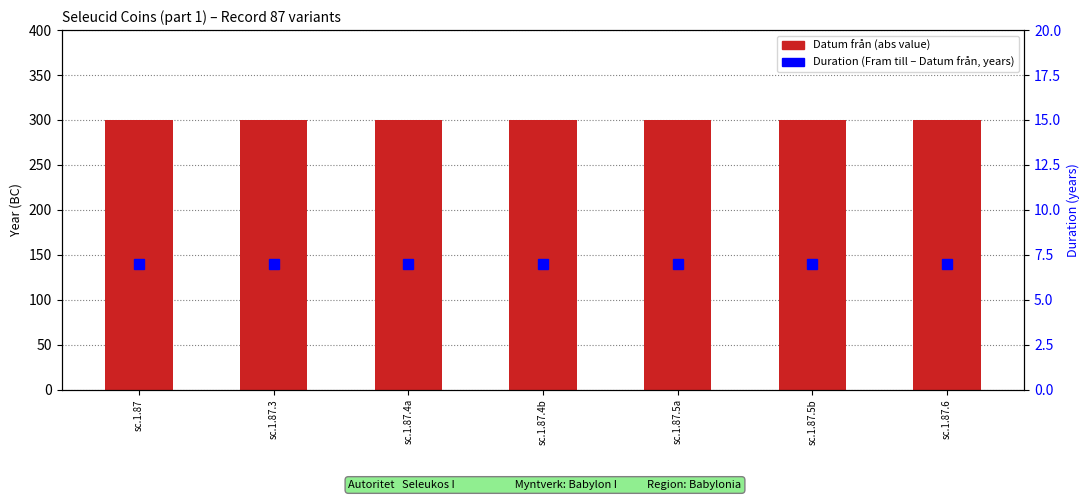

What is the difference between the highest and lowest values at sc.1.87.6?

293